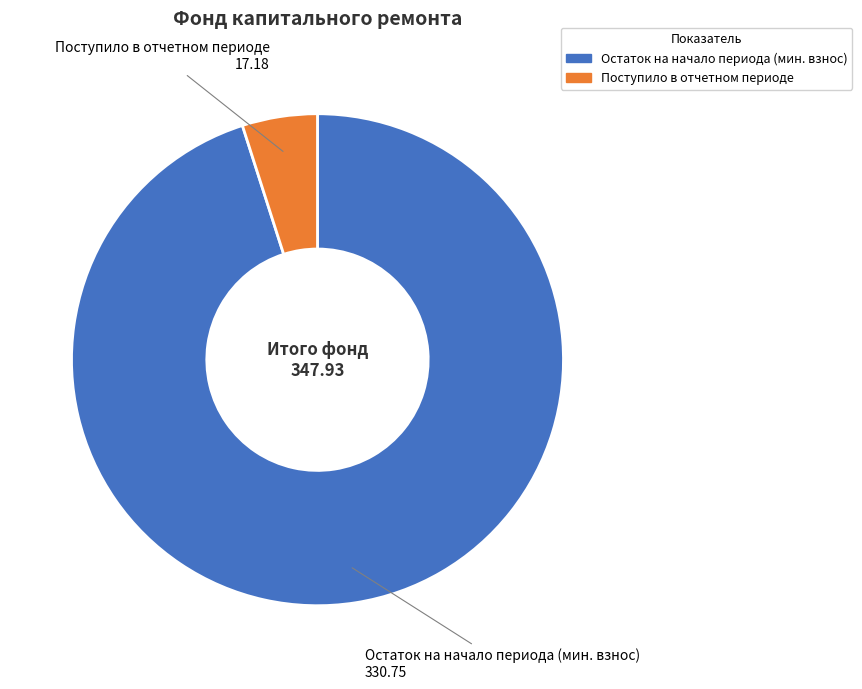

Is there a majority slice in this chart?

Yes